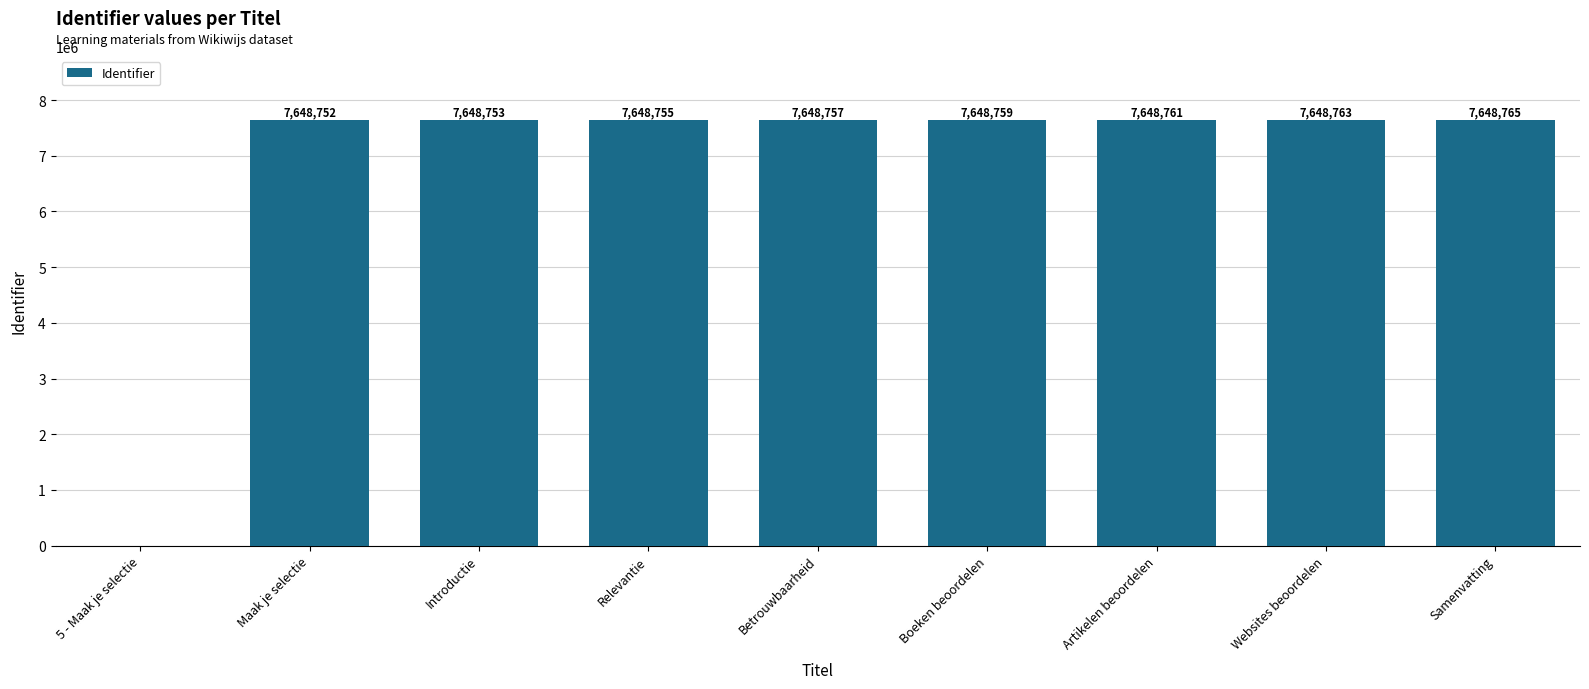

Which category has the highest value across all series?

Samenvatting